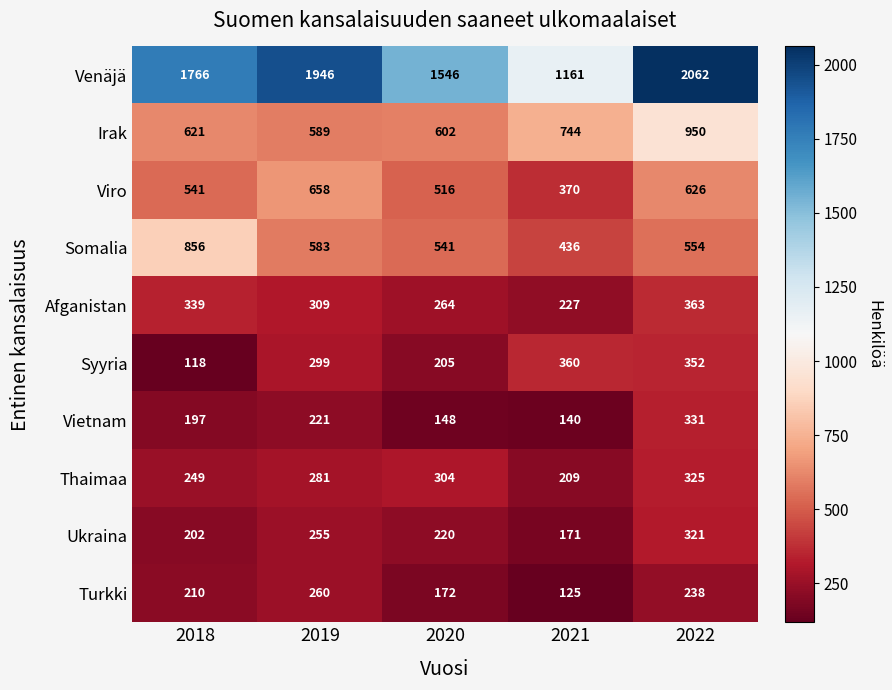

Rank the series at 2020 from lowest to highest value.

Vietnam, Turkki, Syyria, Ukraina, Afganistan, Thaimaa, Viro, Somalia, Irak, Venäjä